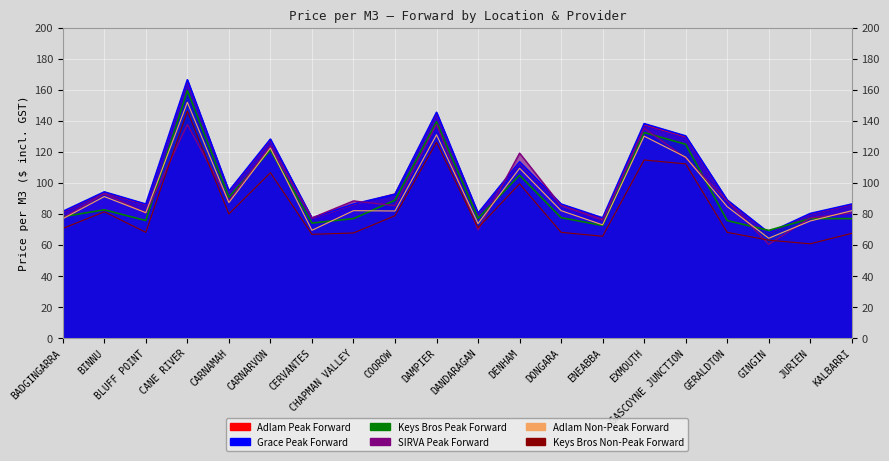

What is the sum of all Keys Bros Non-Peak Forward values?

1682.7